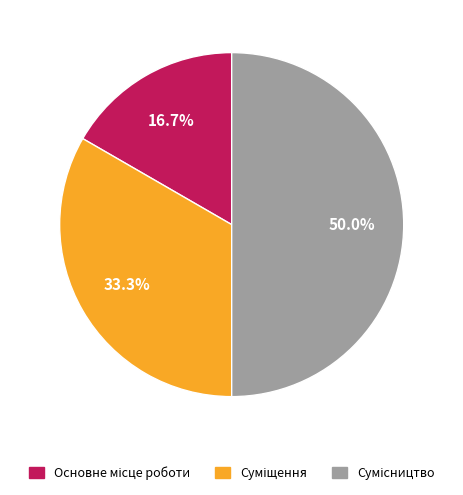

True or false: Сумісництво accounts for 44% of the total.

False